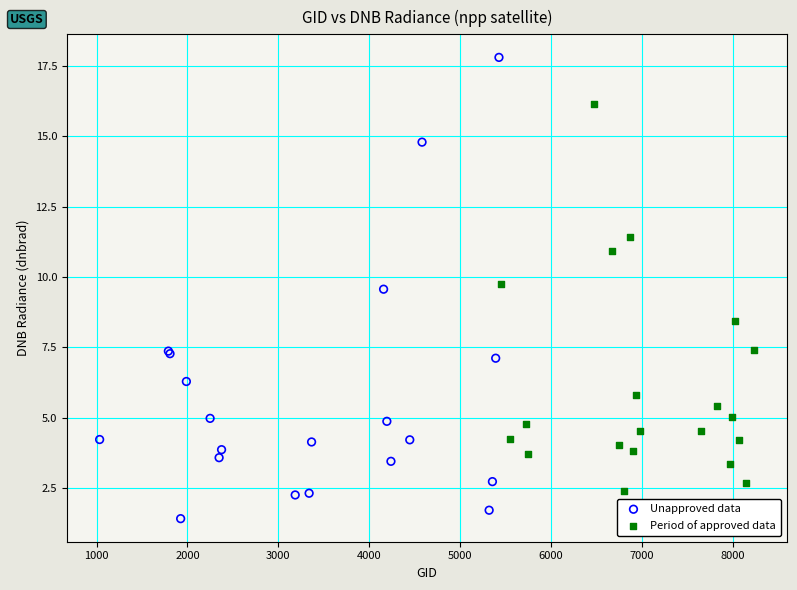

Which series contains the highest Y value?

Unapproved data